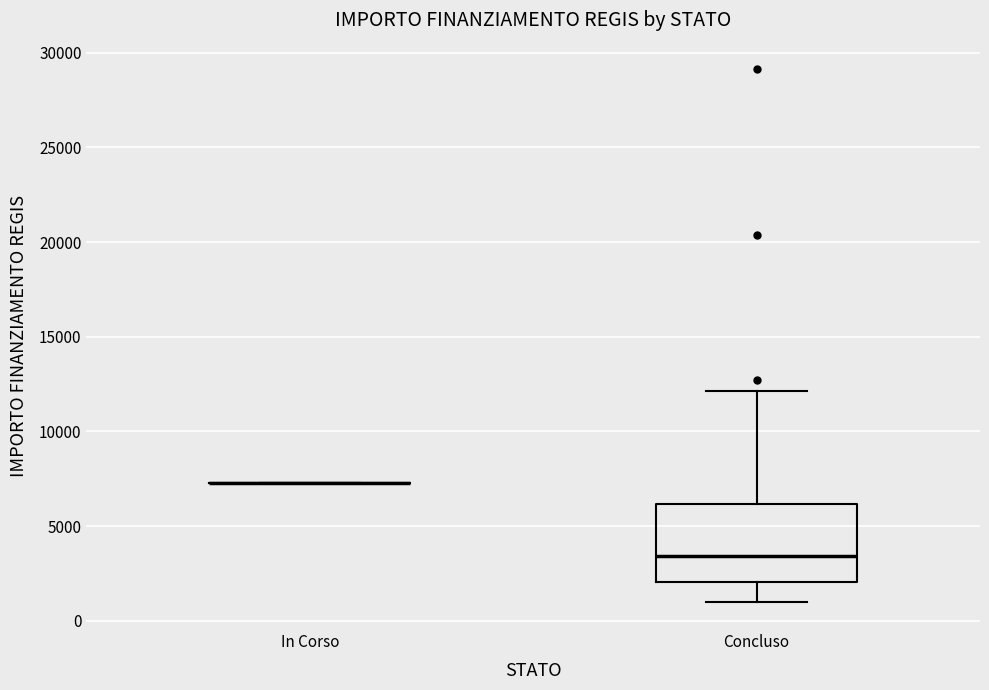

Comparing the boxes themselves (not the whiskers), which one is the tallest?

Concluso